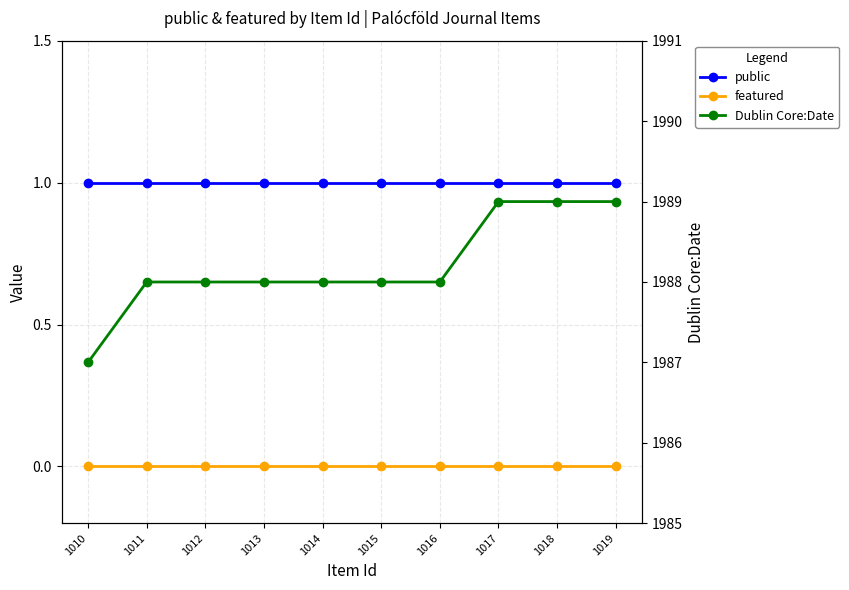

What is the difference between the highest and lowest values at 1018?

1989